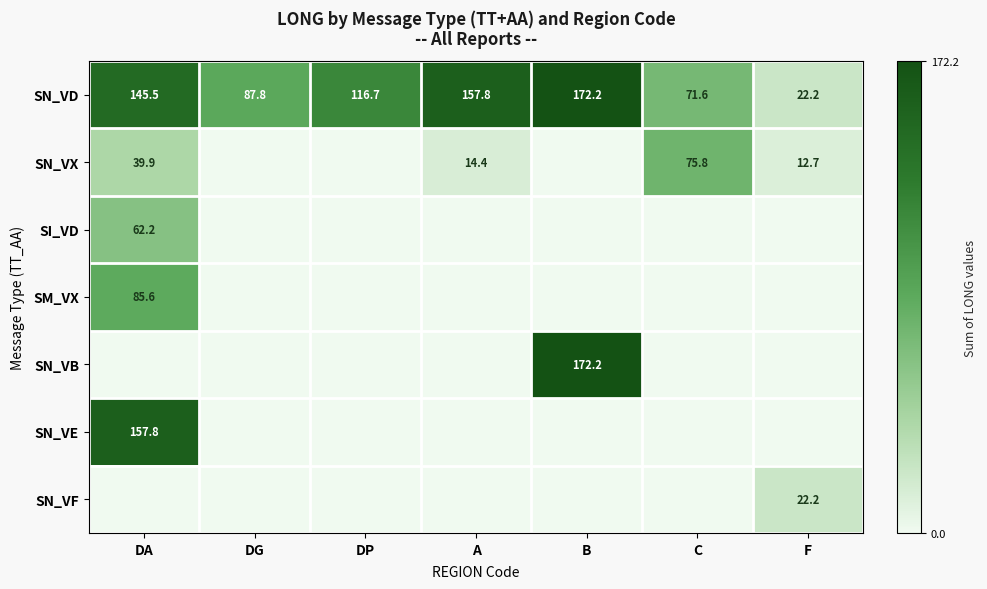

What is the minimum value for SN_VD?

22.2